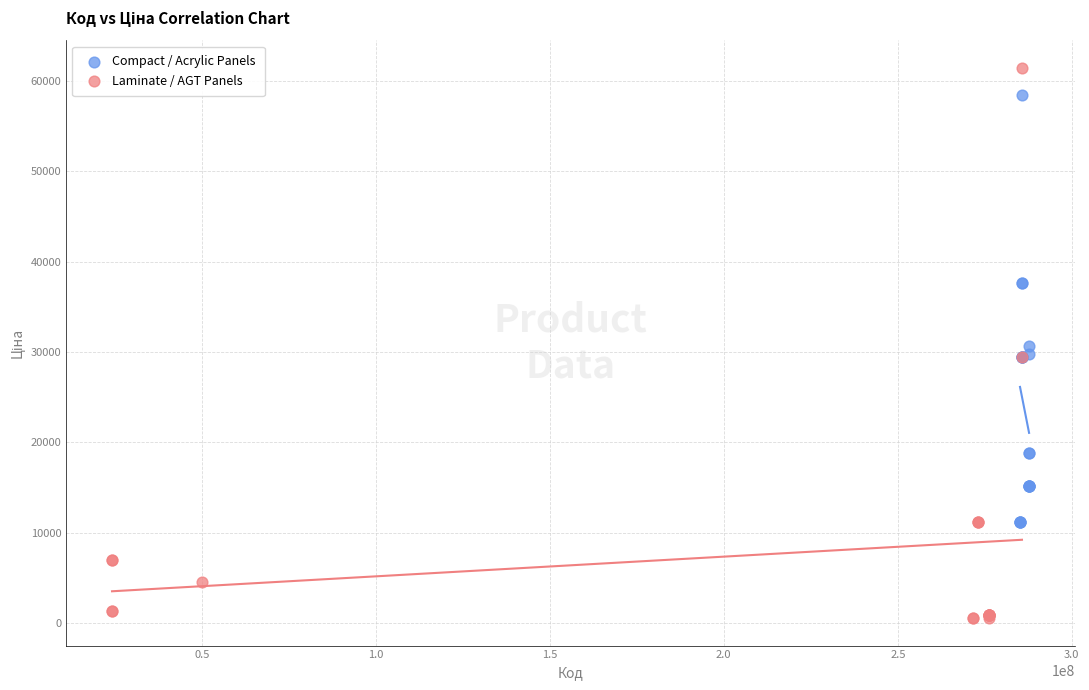

Which series contains the highest Y value?

Laminate / AGT Panels